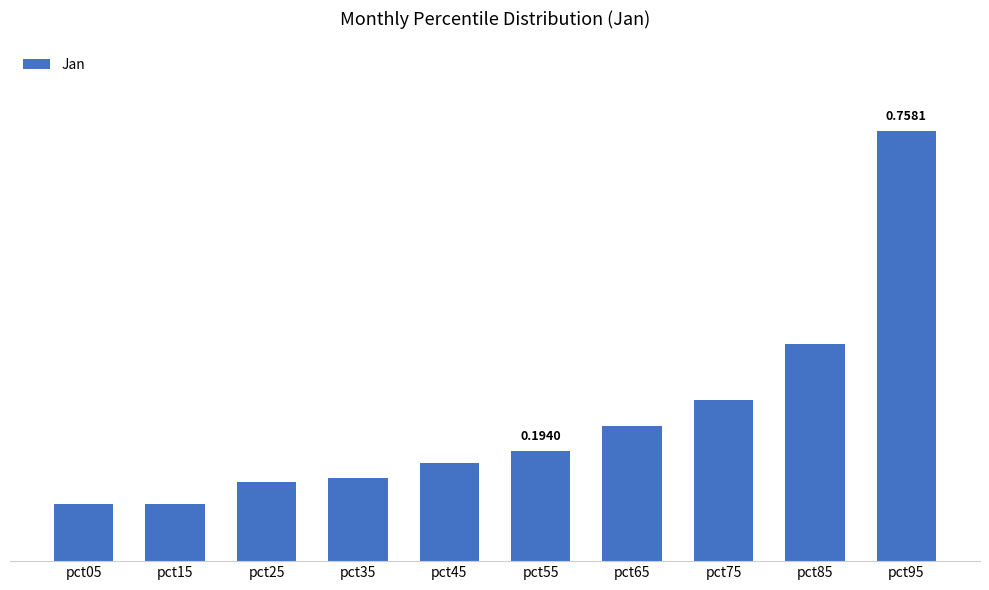

What is the change in value from pct45 to pct85?

+0.2